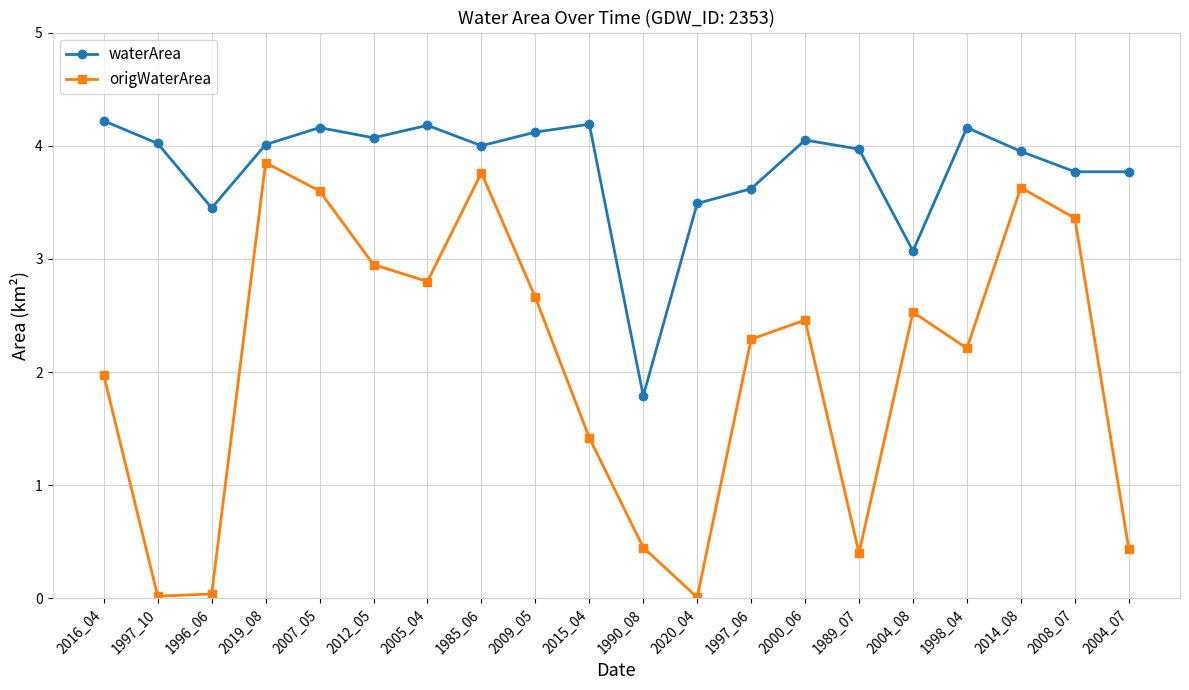

How many lines are shown in the chart?

2